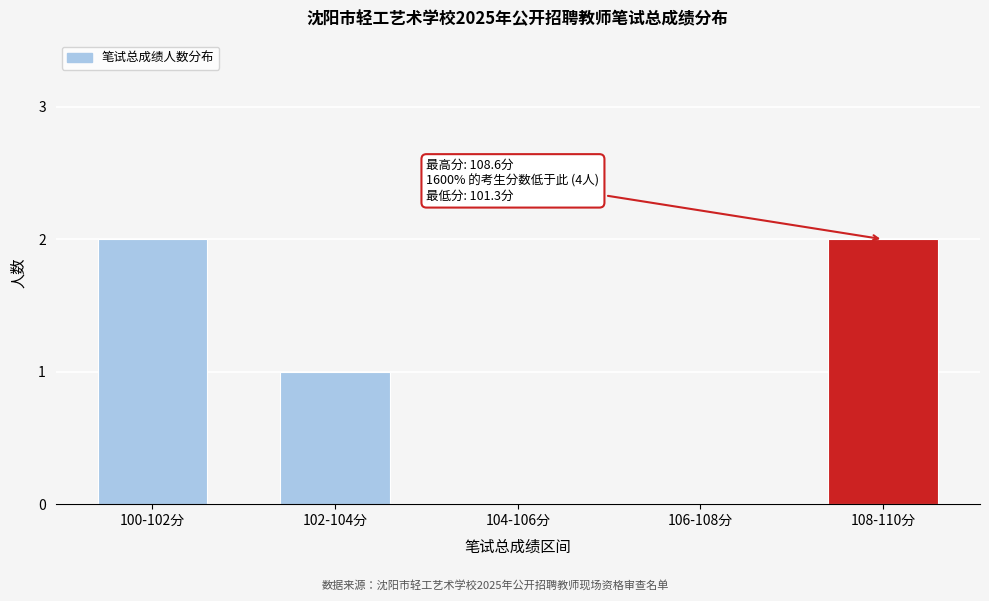

Reading left to right, transcribe all the data shown in this chart.

100-102分=2	102-104分=1	104-106分=0	106-108分=0	108-110分=2